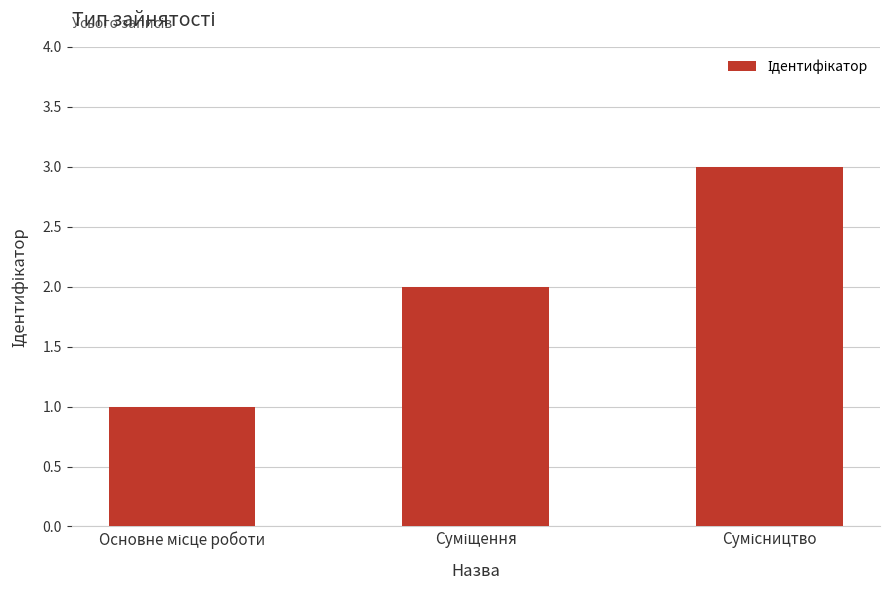

What is the maximum value shown in the chart?

3